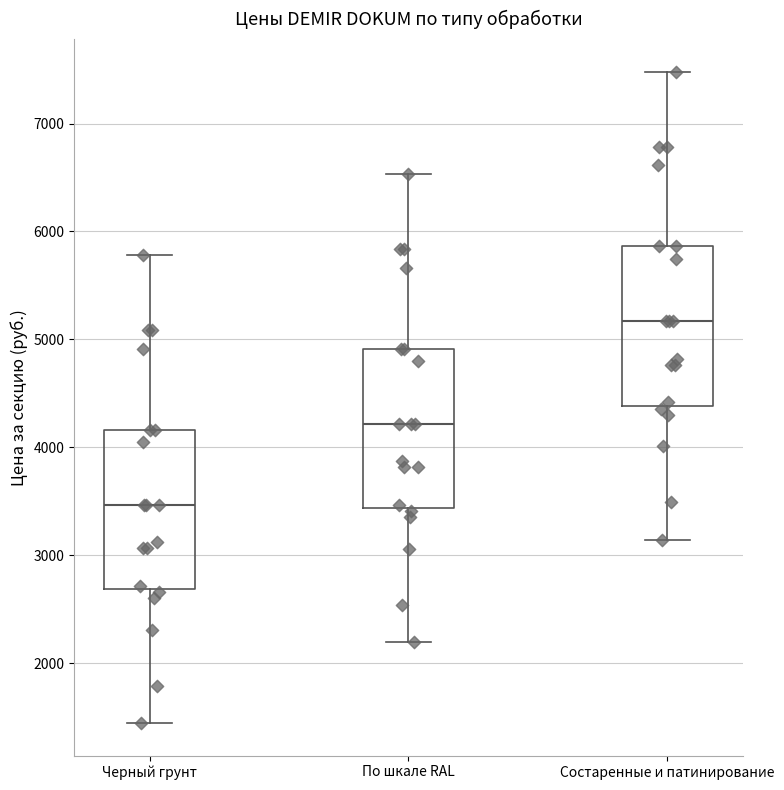

Reading left to right, transcribe this box plot: for each box, give where its median line is, the range the box spans, and where its two whiskers end, as read against the y-axis. The values are not printed on the chart, so give them approximately, as read against the axis.

Черный грунт: median 3500, box 2700 to 4200, whiskers 1400 to 5800
По шкале RAL: median 4200, box 3400 to 4900, whiskers 2200 to 6500
Состаренные и патинирование: median 5200, box 4400 to 5900, whiskers 3100 to 7500